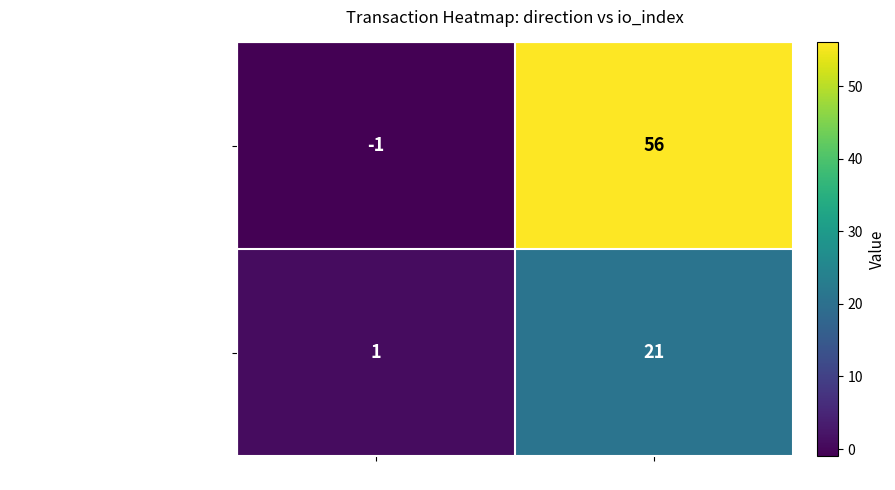

Rank the series by their maximum value, from lowest to highest.

1c5f219e691e690fd7a3ed76ac852ae7c5d2a8b..., 00a47057011a8de9ac5ae70819e532cac9026fa...